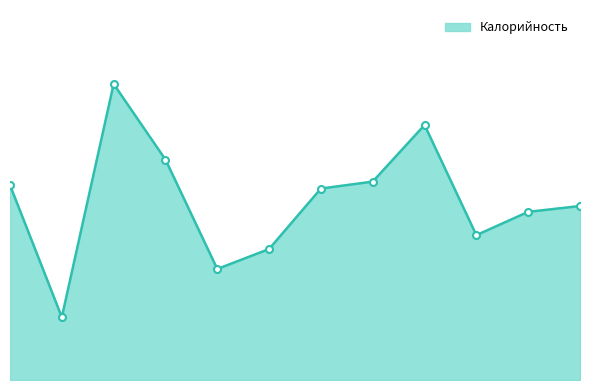

List the labels in order of value, largest first.

хлеб с маслом яйцо, пюре картофельное, йогурт, котлета рыбная, каша пшеничная, суп из овощей, хлеб ржаной, хлеб пшеничный, сок натуральный, салат из капусты, яблоко, чай с лимоном